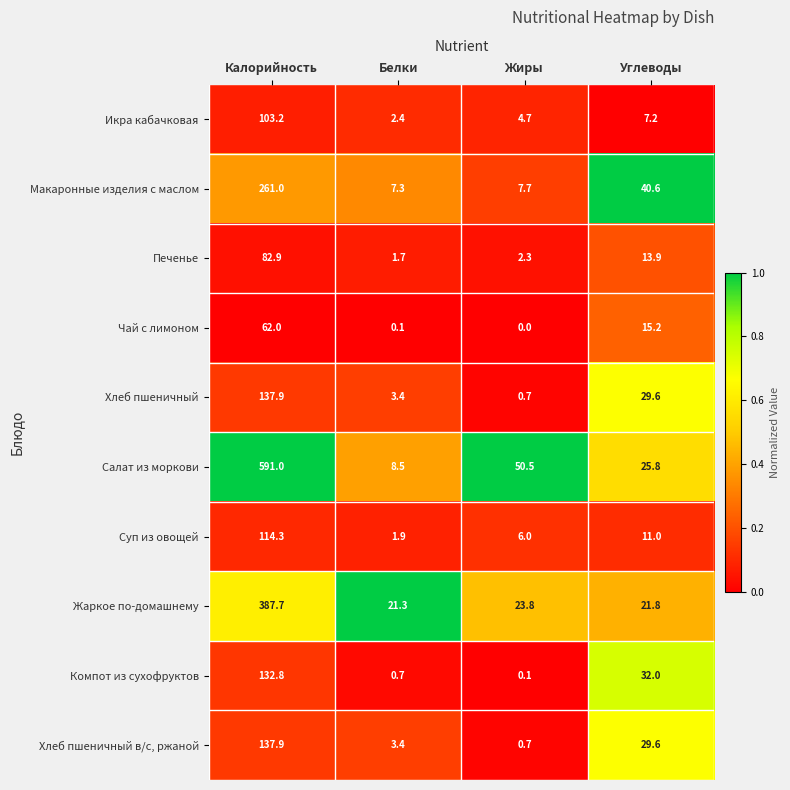

What is the difference between the highest and lowest values at Жиры?

50.5